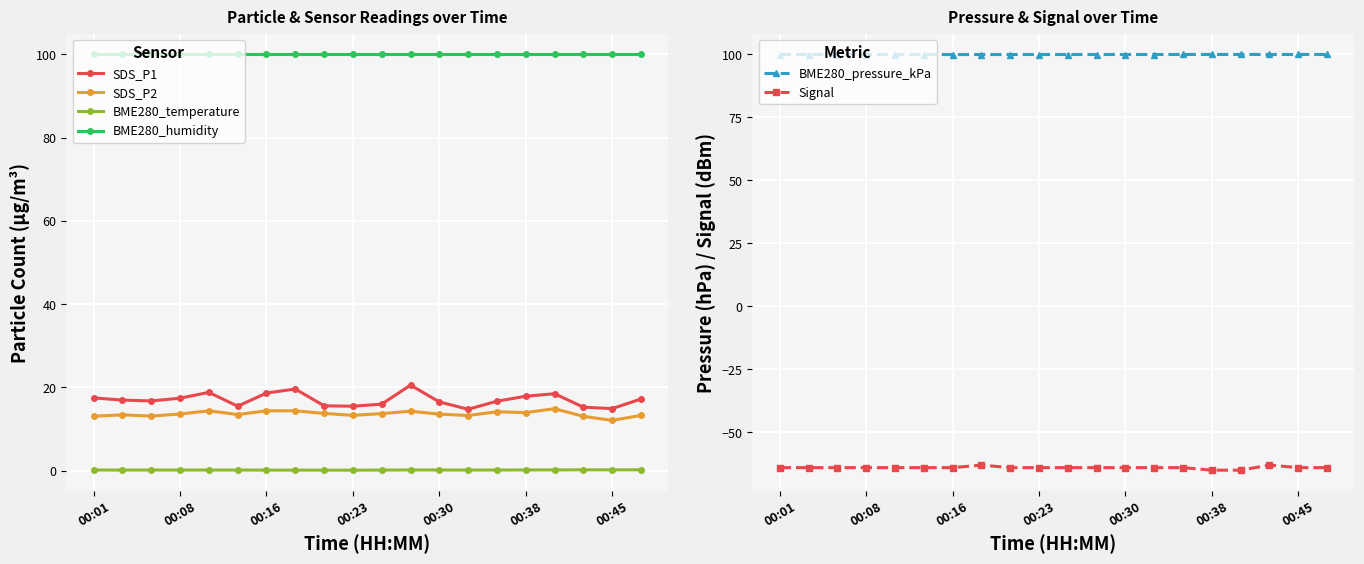

Is it true that BME280_pressure_kPa equals 100.0 at 00:30?

True